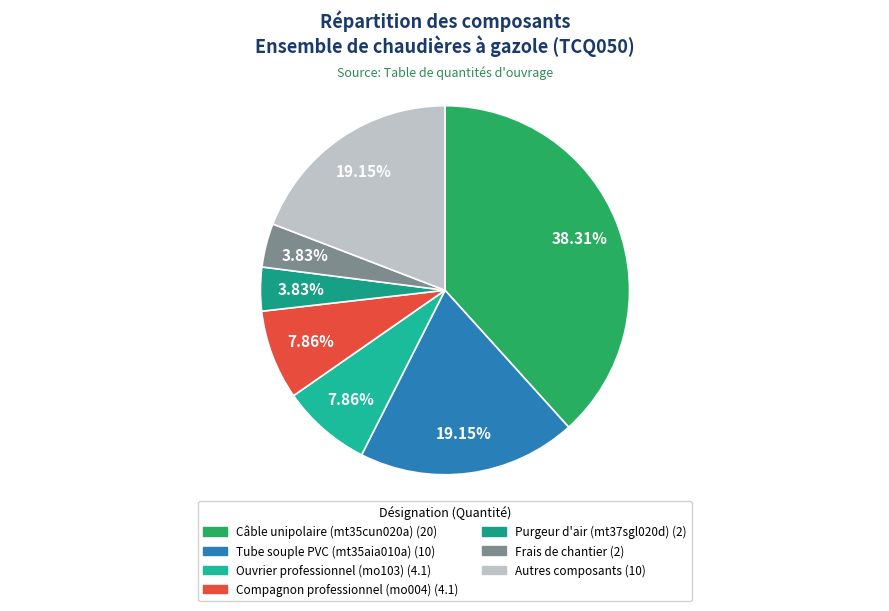

How many slices are in this pie chart?

7